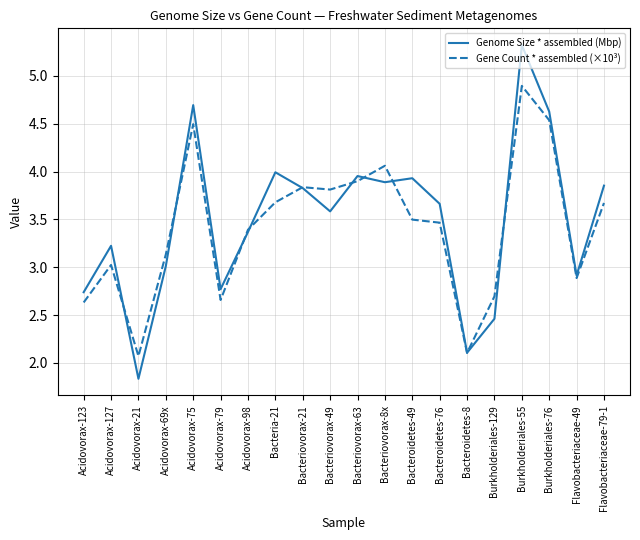

What is the maximum value for Genome Size * assembled (Mbp)?

5.3